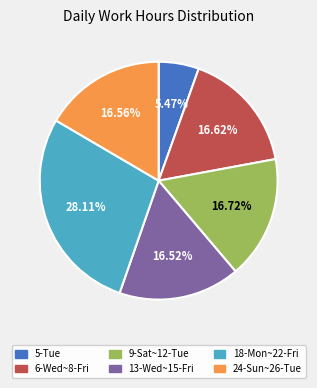

How many slices are in this pie chart?

6